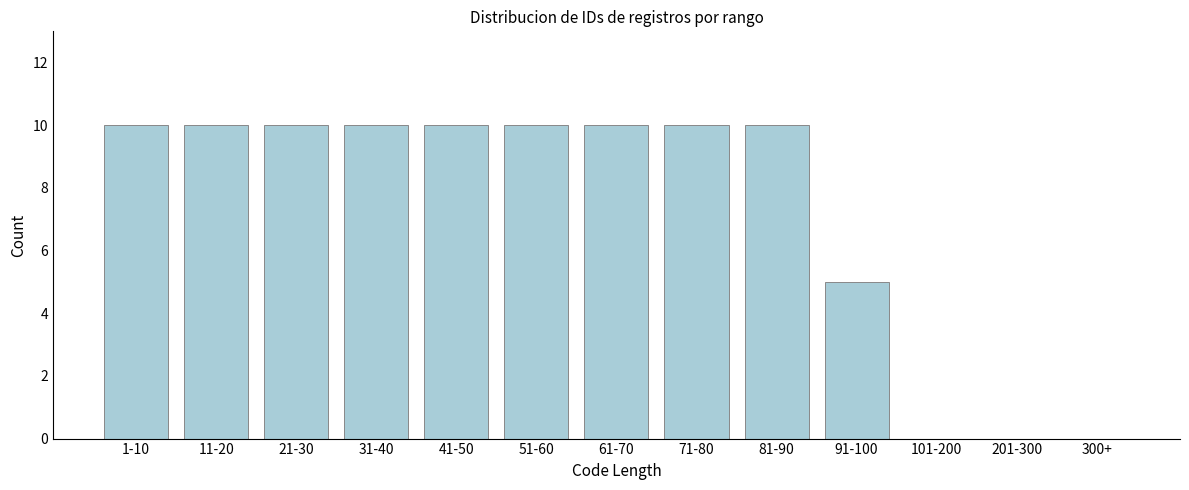

Reading left to right, list all the values displayed in this chart.

1-10=10	11-20=10	21-30=10	31-40=10	41-50=10	51-60=10	61-70=10	71-80=10	81-90=10	91-100=5	101-200=0	201-300=0	300+=0